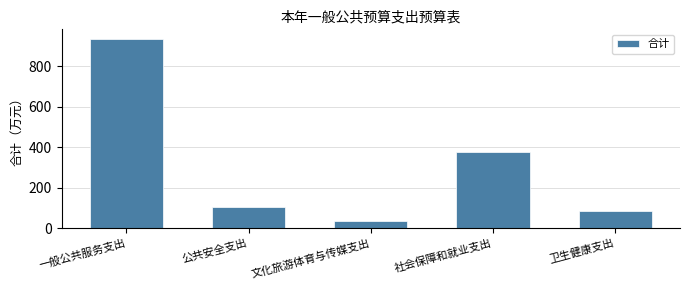

Reading left to right, transcribe all the data shown in this chart.

934.5	106.3	36.8	377.1	87.5